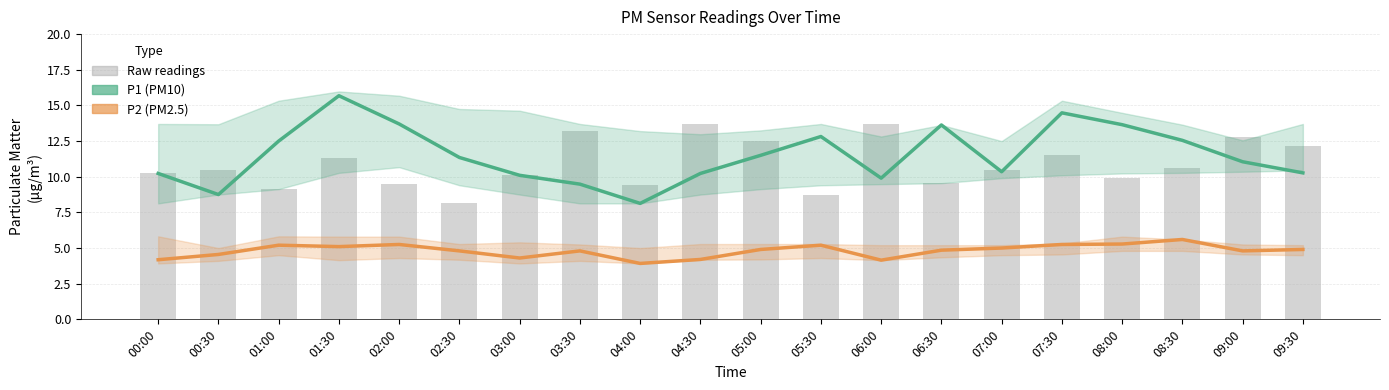

What is the spread (max minus min) of values at 08:00?

8.4